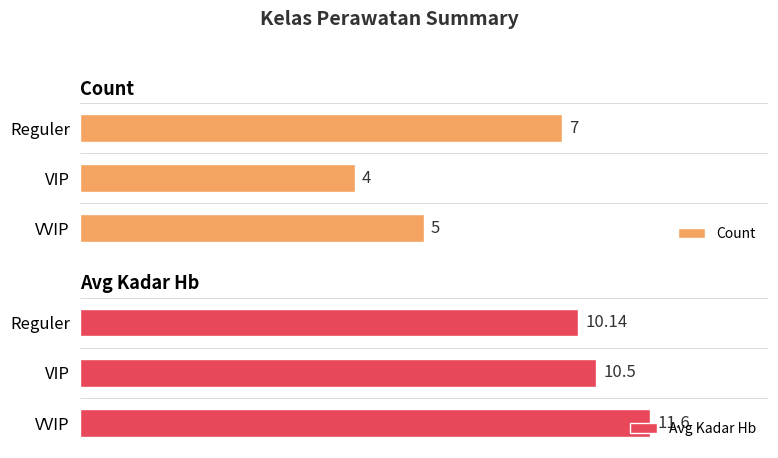

At which label does Count reach its minimum?

VIP